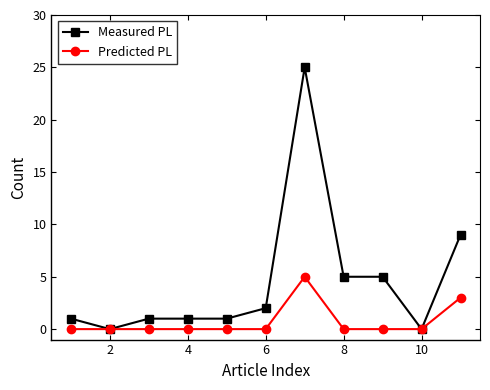

Count the number of categories in the chart.

11